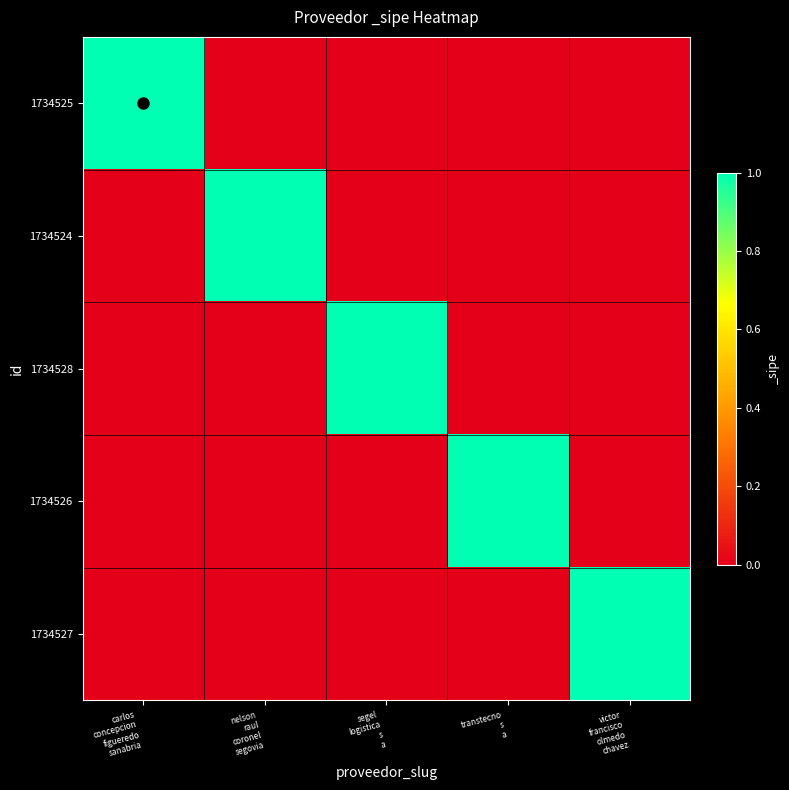

At how many categories does at least one series exceed 0?

5